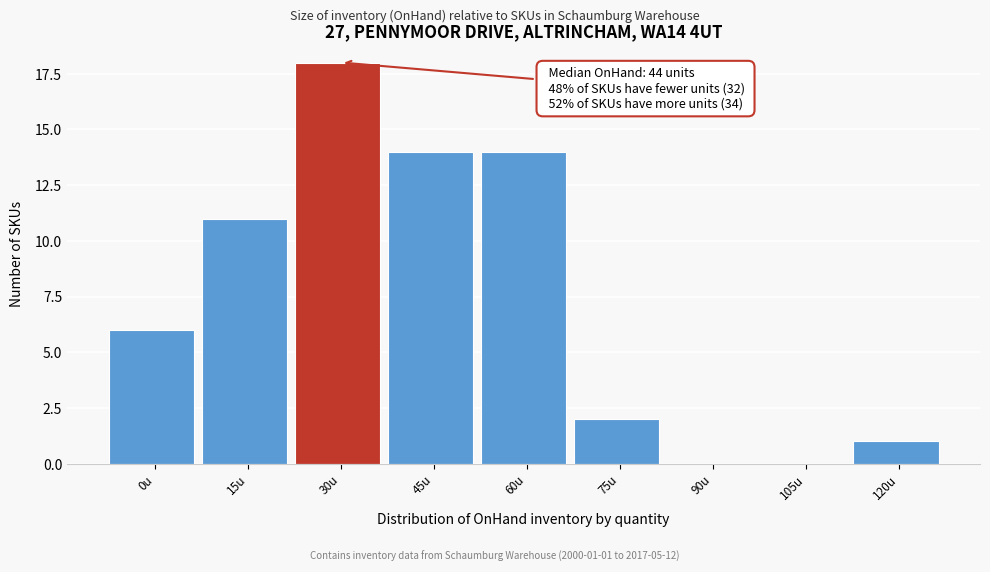

Reading left to right, extract all data points from this chart.

0u=6	15u=11	30u=18	45u=14	60u=14	75u=2	90u=0	105u=0	120u=1